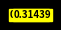

Count the number of slices in the pie.

7